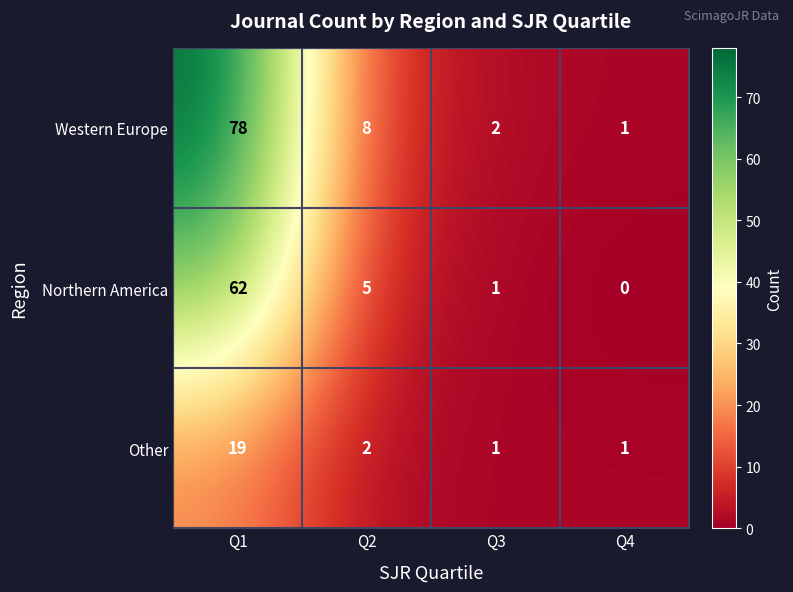

Is it true that Western Europe equals 1 at Q4?

True